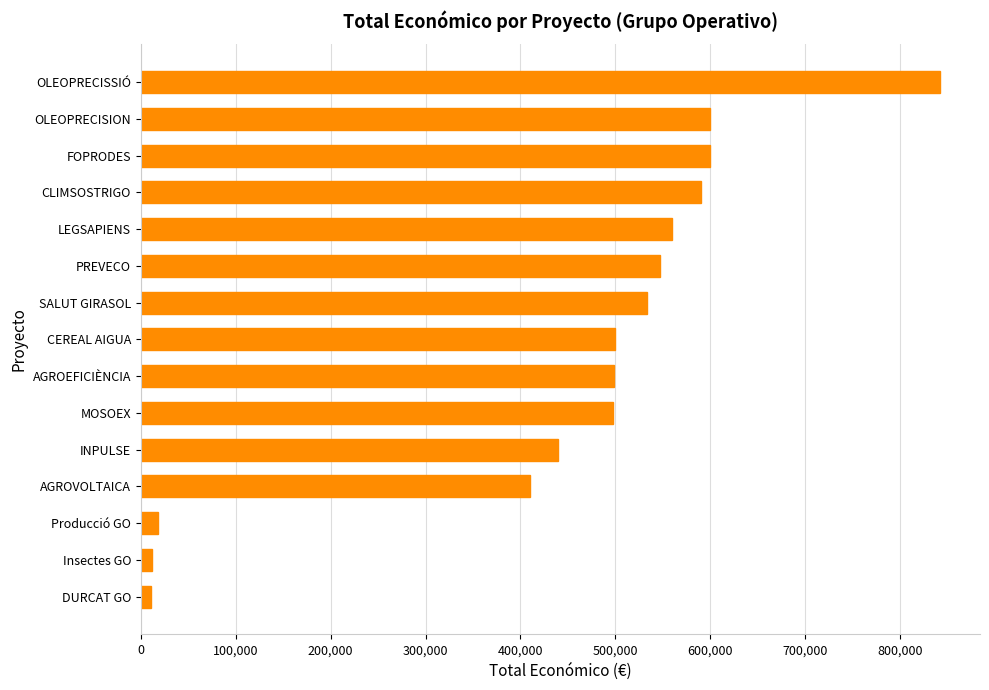

What is the smallest value displayed?

10500